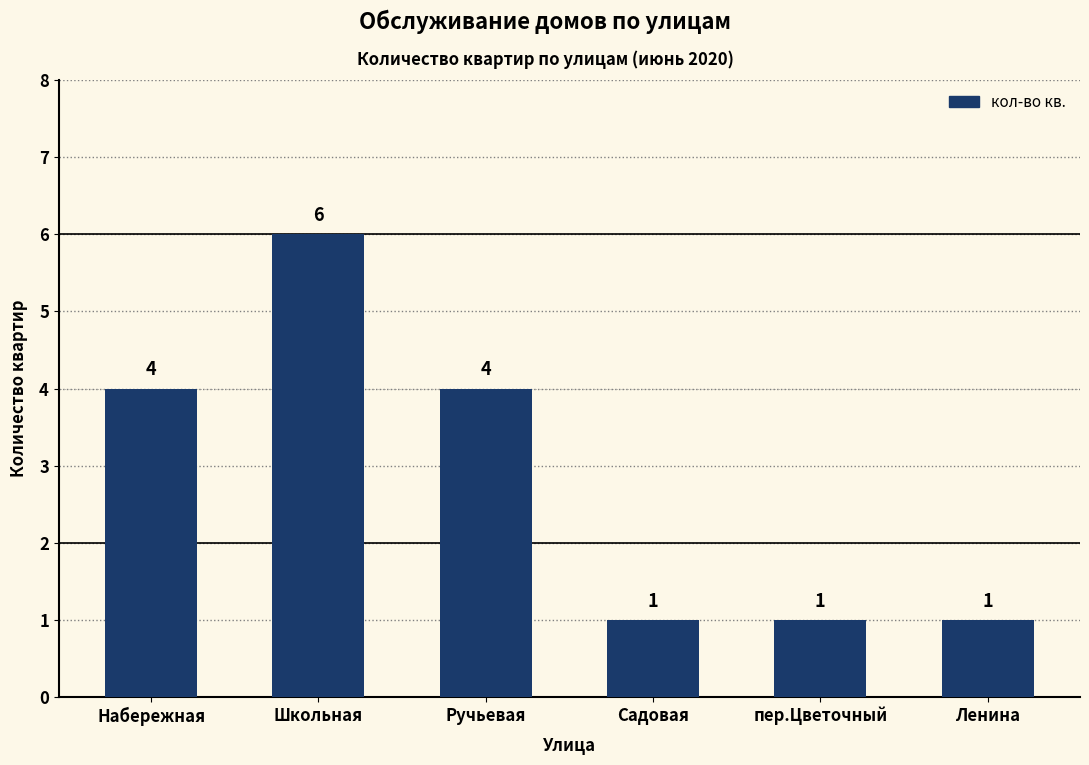

Is it true that the value at пер.Цветочный is 1?

True